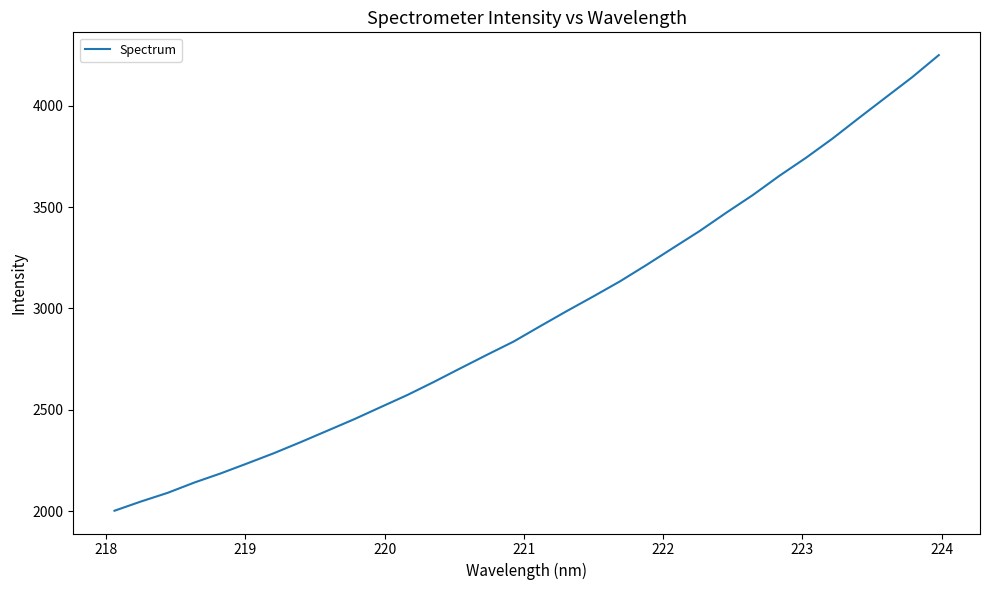

What is the smallest value displayed?

2003.4